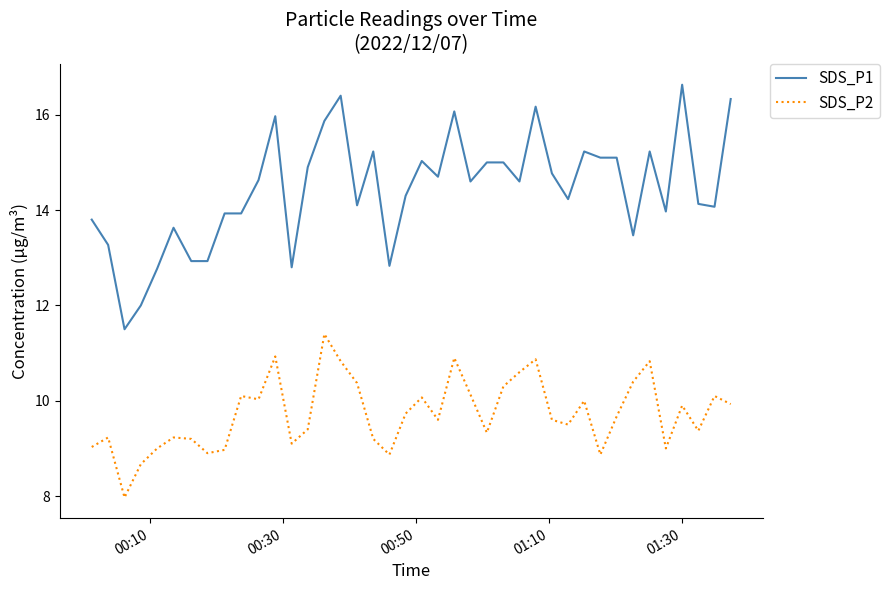

Rank the series by their average value, from lowest to highest.

SDS_P2, SDS_P1